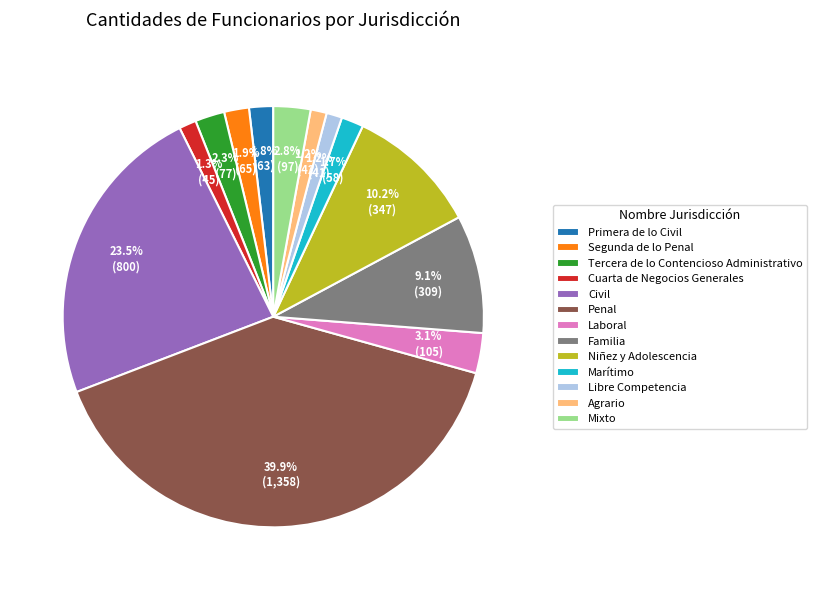

Which has a higher value, Penal or Cuarta de Negocios Generales?

Penal